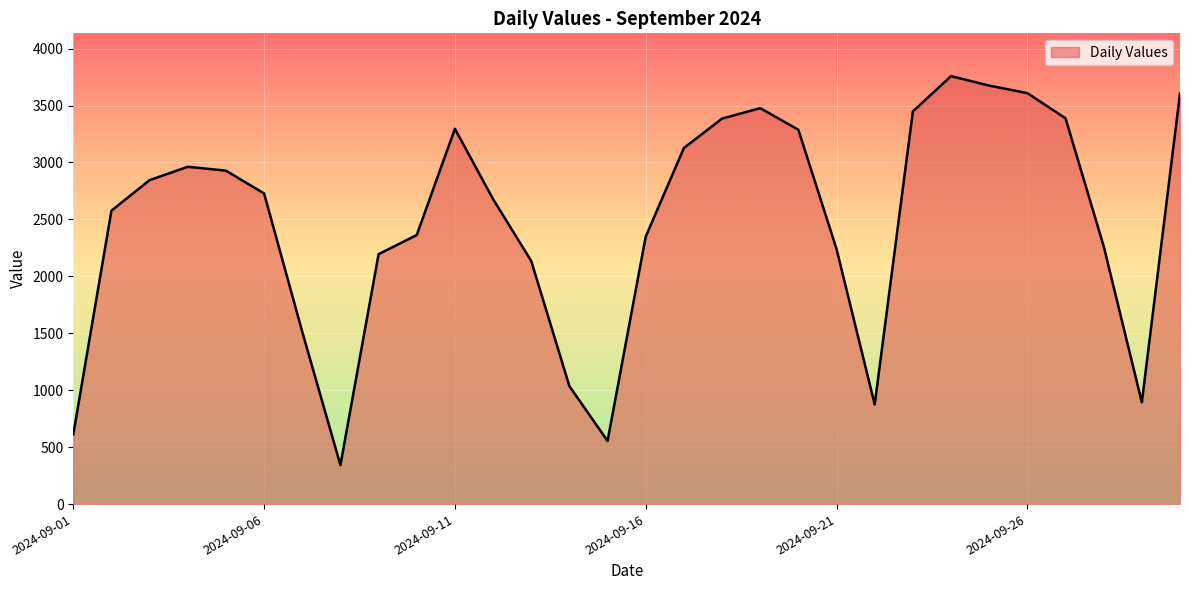

What is the greatest value displayed?

3758